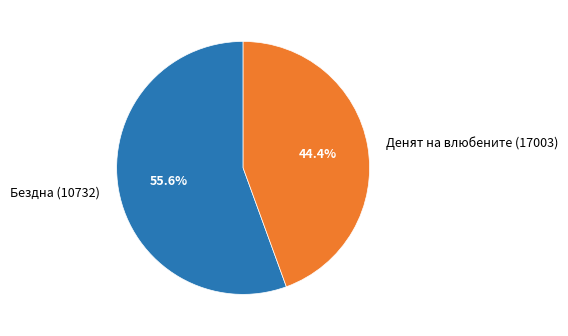

To the nearest percent, what is the combined percentage of Денят на влюбените (17003) and Бездна (10732)?

100%